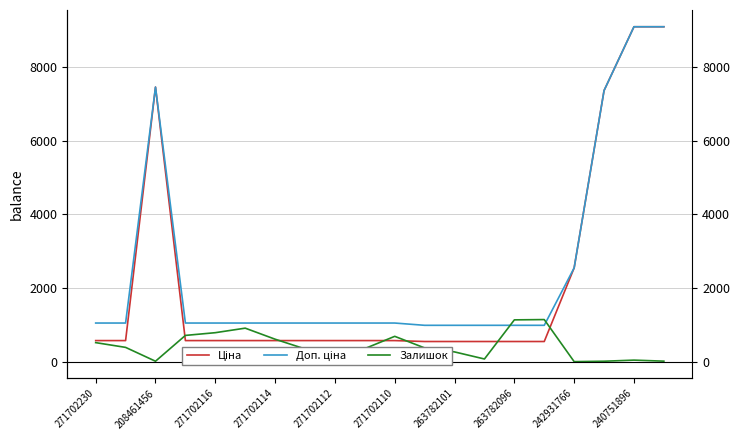

The Ціна series shows 962.7 at 11. True or false?

False